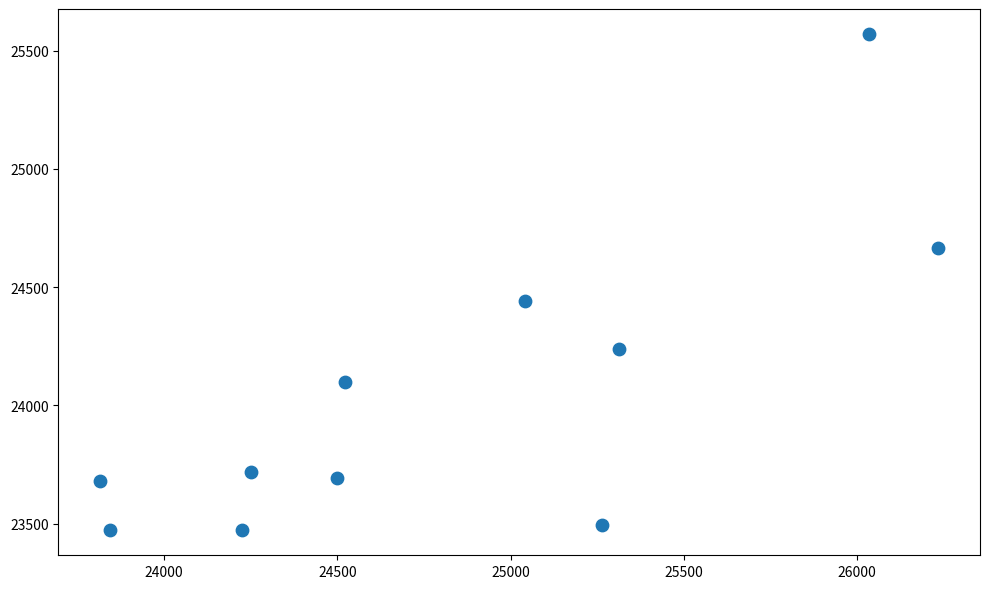

What is the average Y value?

24049.1